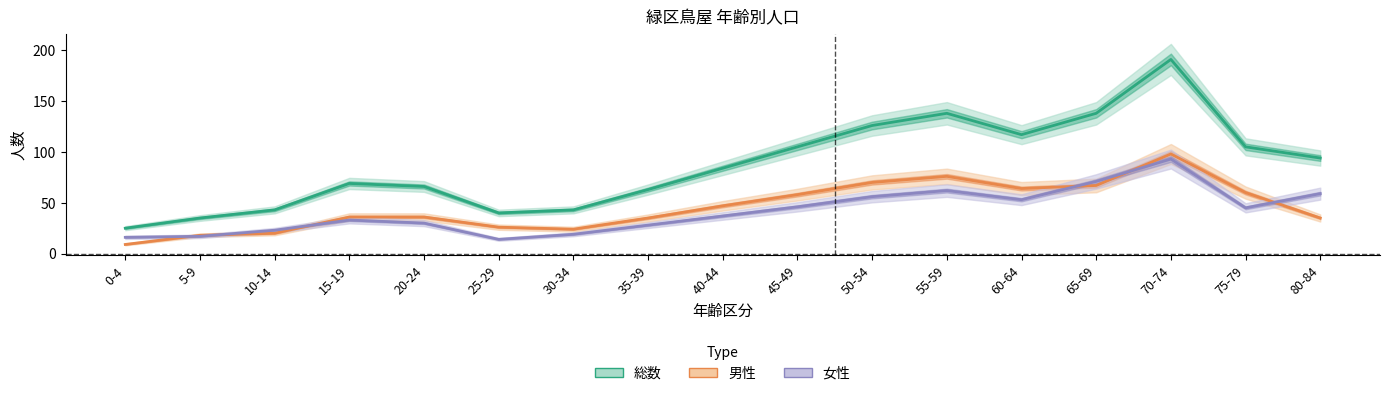

At which category does 総数 (Estimate) reach its first local peak?

15-19